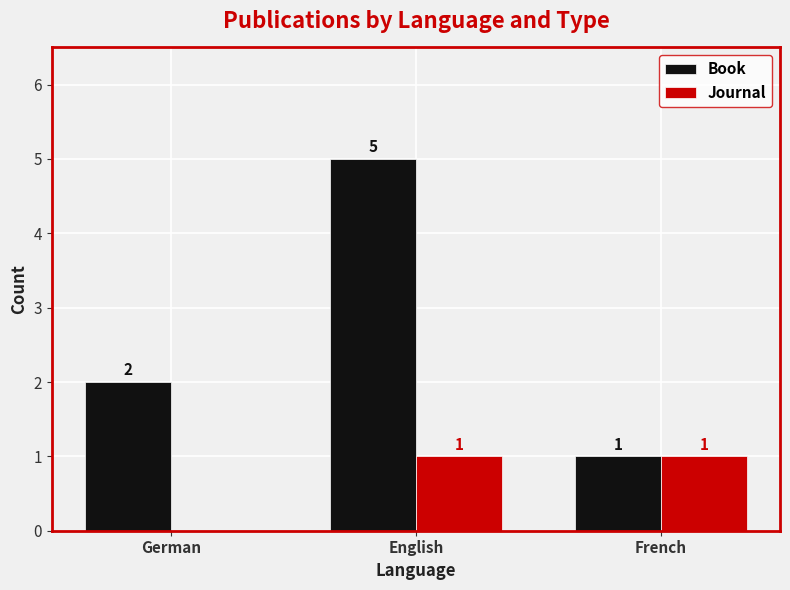

What is the highest value of the Book series?

5